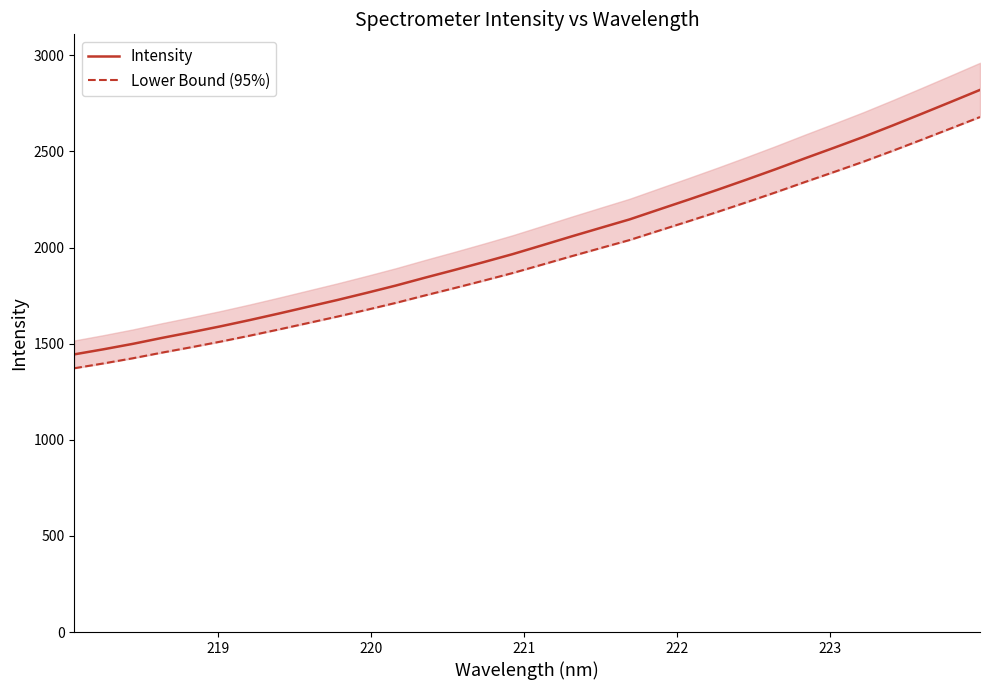

What is the lowest value of the Intensity series?

1444.6